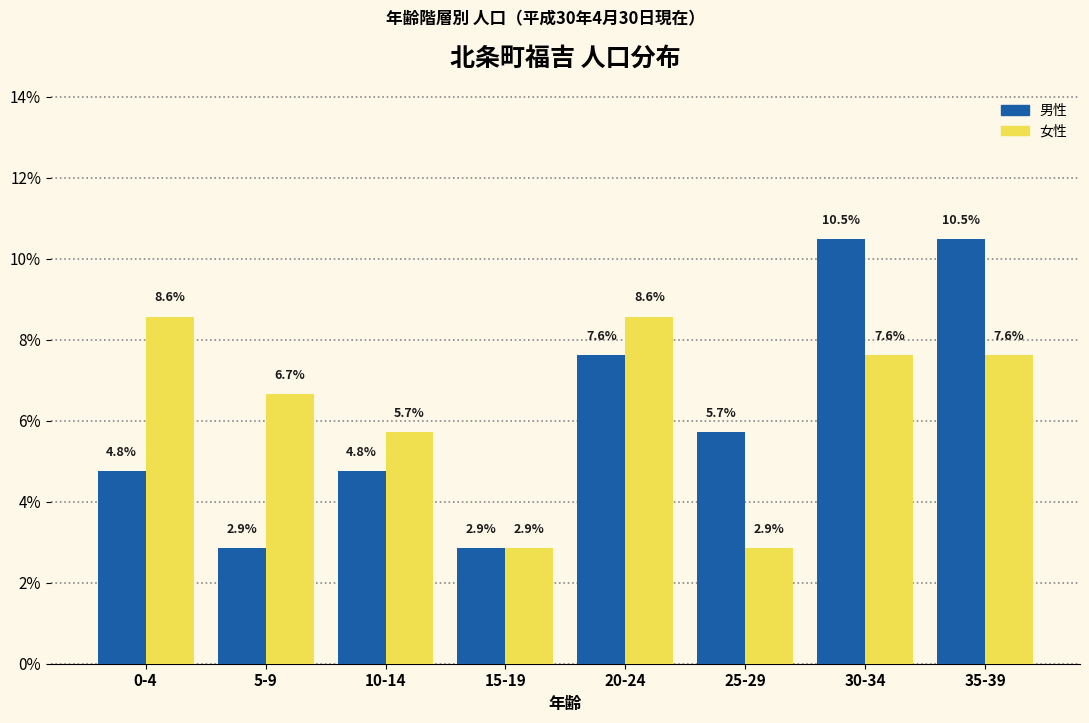

Reading left to right, transcribe all the data shown in this chart.

男性: 4.8	2.9	4.8	2.9	7.6	5.7	10.5	10.5
女性: 8.6	6.7	5.7	2.9	8.6	2.9	7.6	7.6